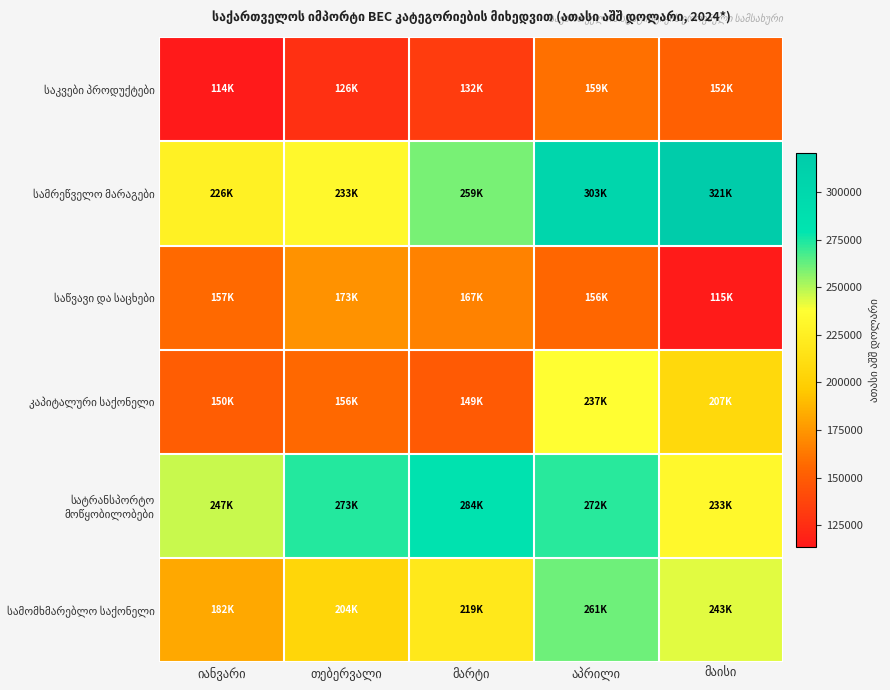

How many distinct data groups are displayed?

6